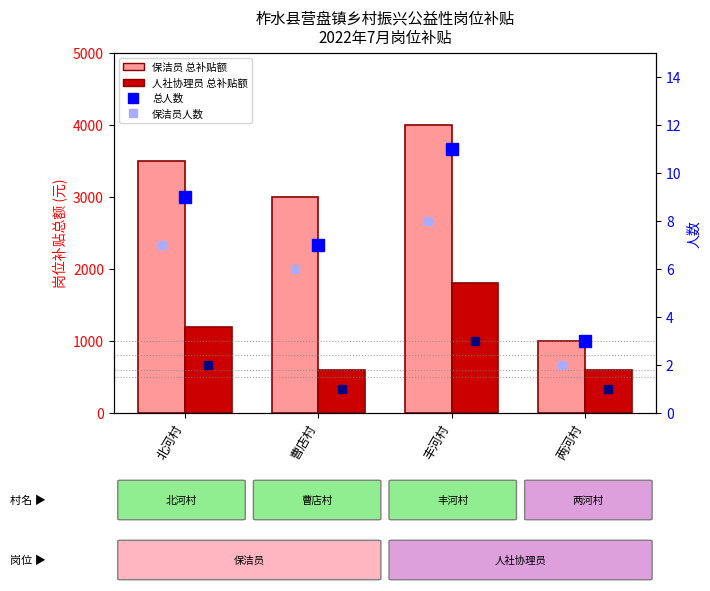

Between 北河村 and 曹店村, which series saw the biggest shift?

人社协理员 (600元/月)